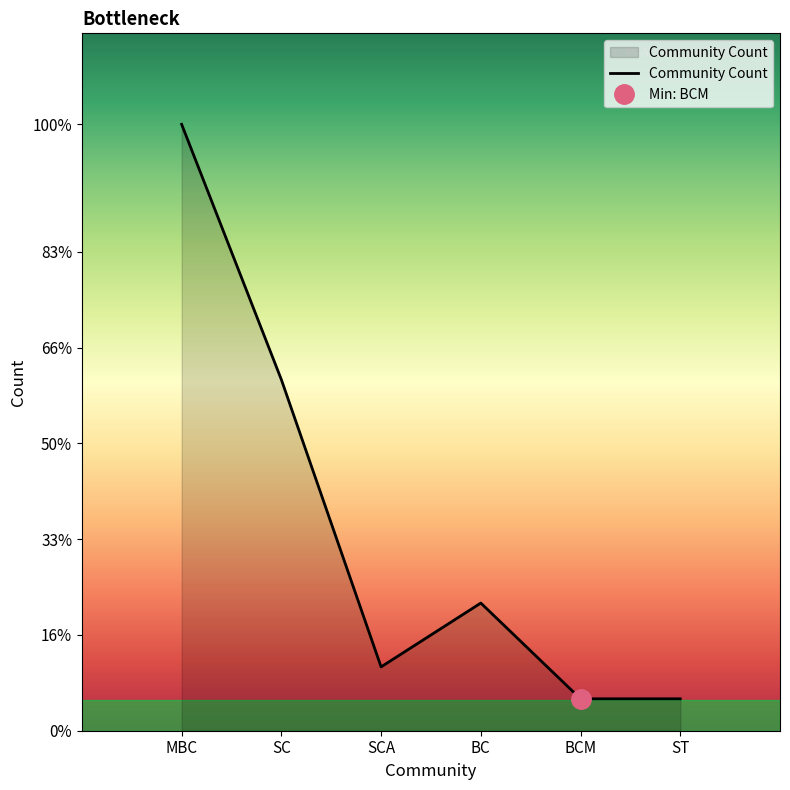

What is the sum of the values at SCA and ST?

3